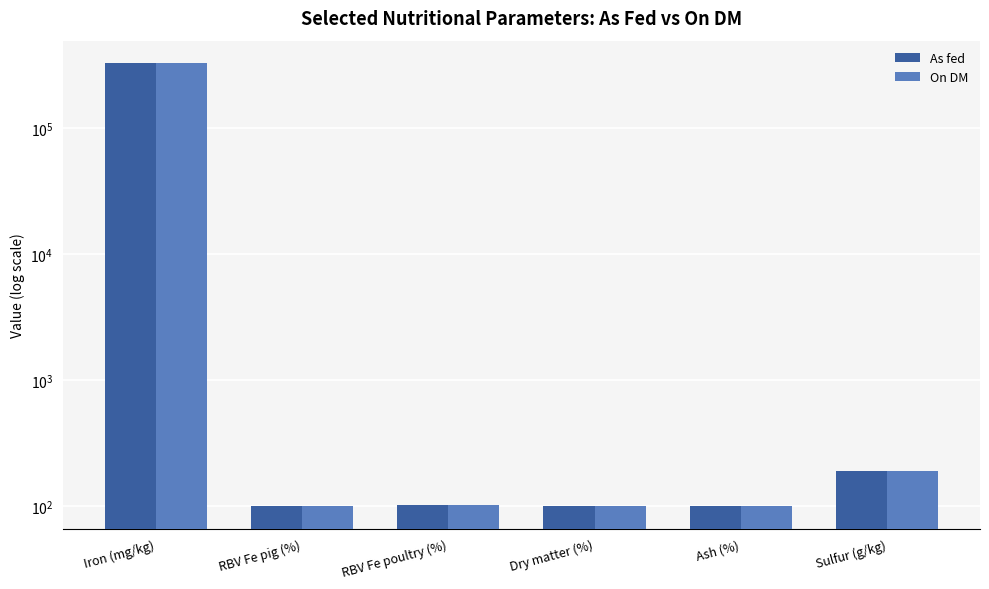

How many bars are there in each group?

2